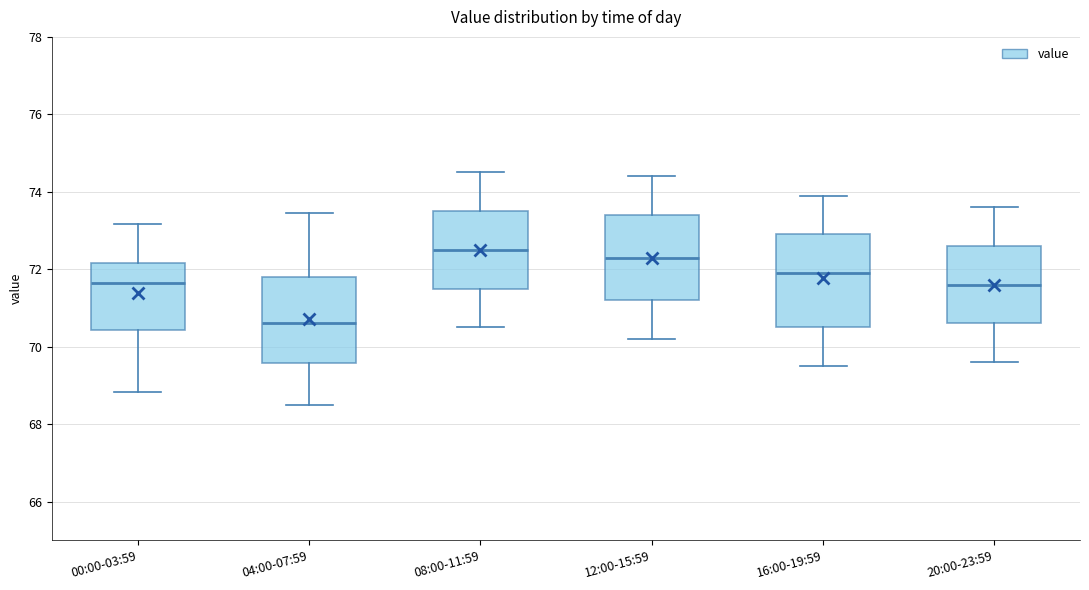

Reading left to right, transcribe this box plot: for each box, give where its median line is, the range the box spans, and where its two whiskers end, as read against the y-axis. The values are not printed on the chart, so give them approximately, as read against the axis.

00:00-03:59: median 71.6, box 70.4 to 72.2, whiskers 68.8 to 73.2
04:00-07:59: median 70.6, box 69.6 to 71.8, whiskers 68.6 to 73.4
08:00-11:59: median 72.6, box 71.6 to 73.6, whiskers 70.6 to 74.6
12:00-15:59: median 72.4, box 71.2 to 73.4, whiskers 70.2 to 74.4
16:00-19:59: median 72.0, box 70.6 to 73.0, whiskers 69.6 to 74.0
20:00-23:59: median 71.6, box 70.6 to 72.6, whiskers 69.6 to 73.6